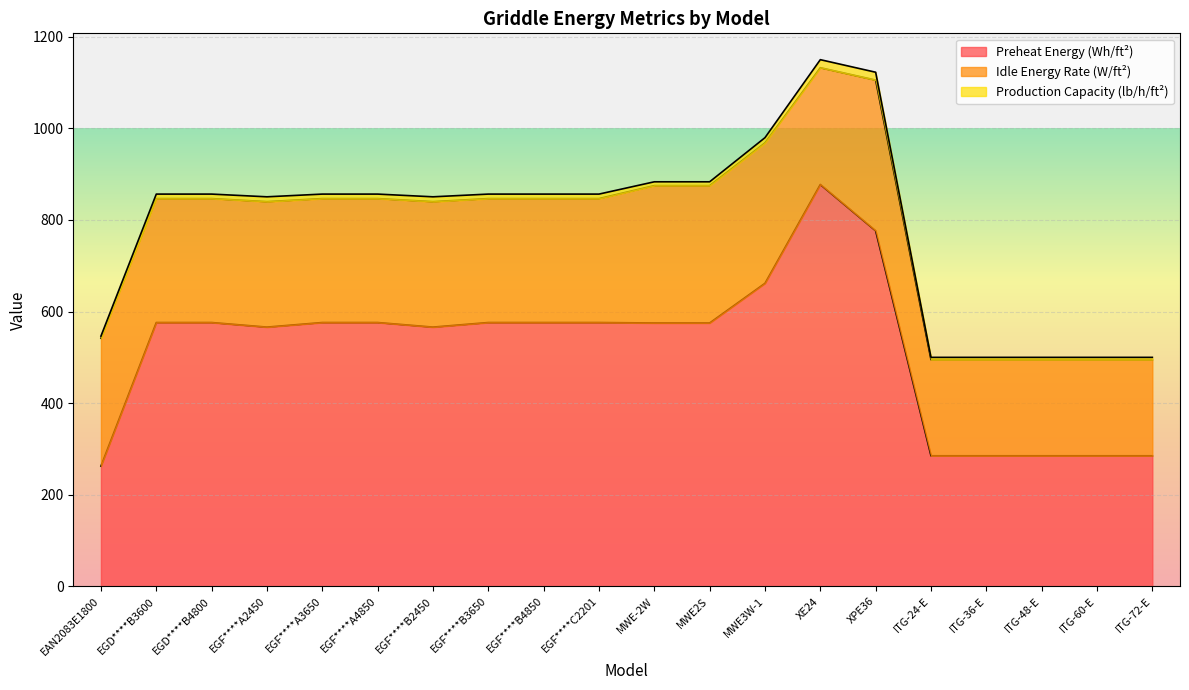

What is the sum of the Idle Energy Rate (W/ft²) values at MWE2S and EGF****C2201?

570.7